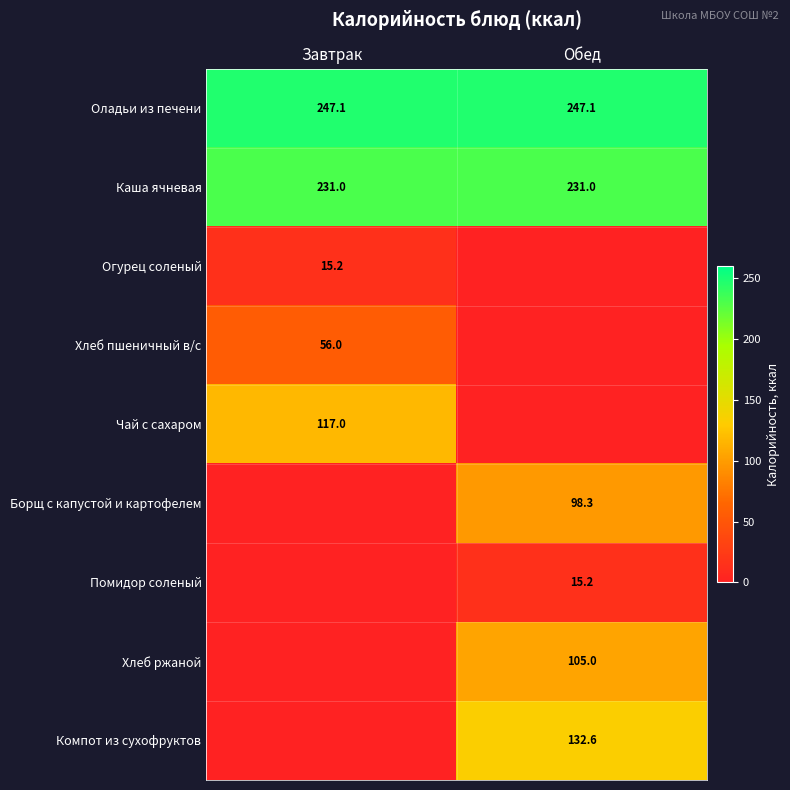

The Борщ с капустой и картофелем series shows 52.9 at Обед. True or false?

False